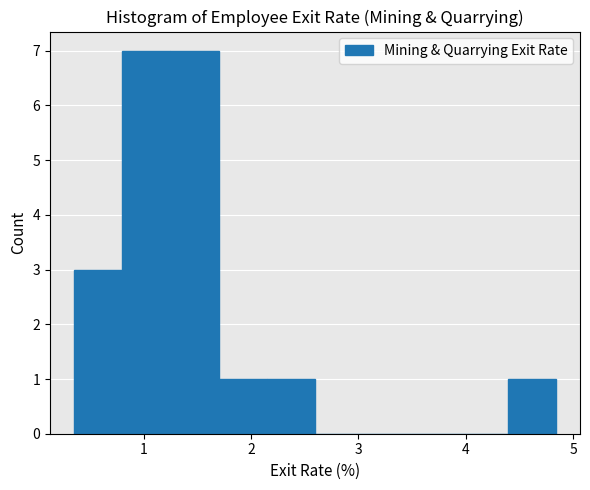

Reading left to right, transcribe this chart: for each bar, give the range it covers on the x-axis and its height. Neither the bar edges nor the heights are printed on the chart, so give them approximately, as read against the axes.

0.4 to 0.8: 3
0.8 to 1.2: 7
1.2 to 1.7: 7
1.7 to 2.1: 1
2.1 to 2.6: 1
2.6 to 3.0: 0
3.0 to 3.5: 0
3.5 to 3.9: 0
3.9 to 4.4: 0
4.4 to 4.8: 1